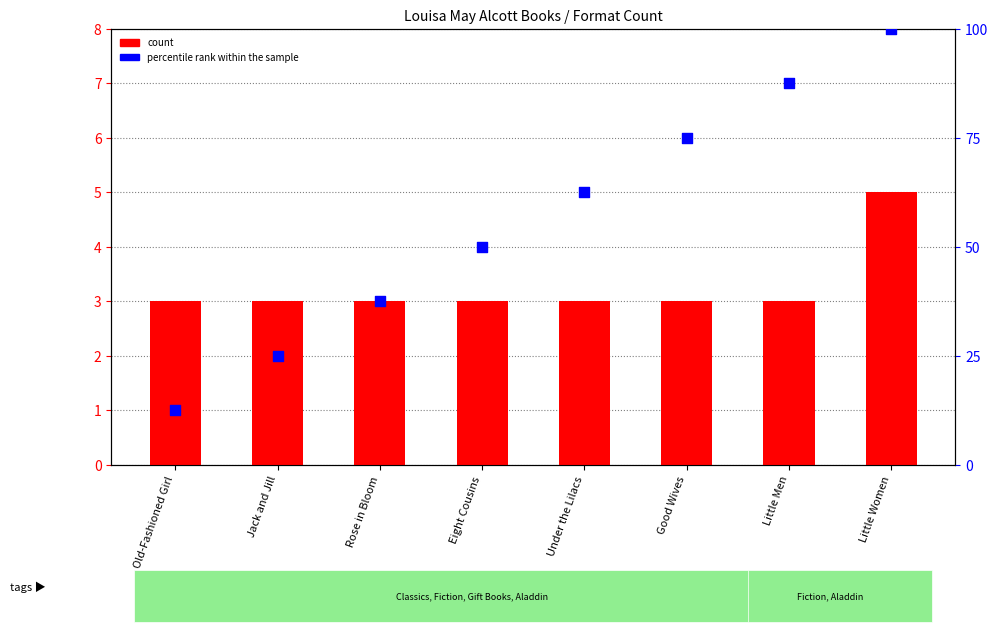

Which series has the widest spread of Y values?

percentile rank within the sample